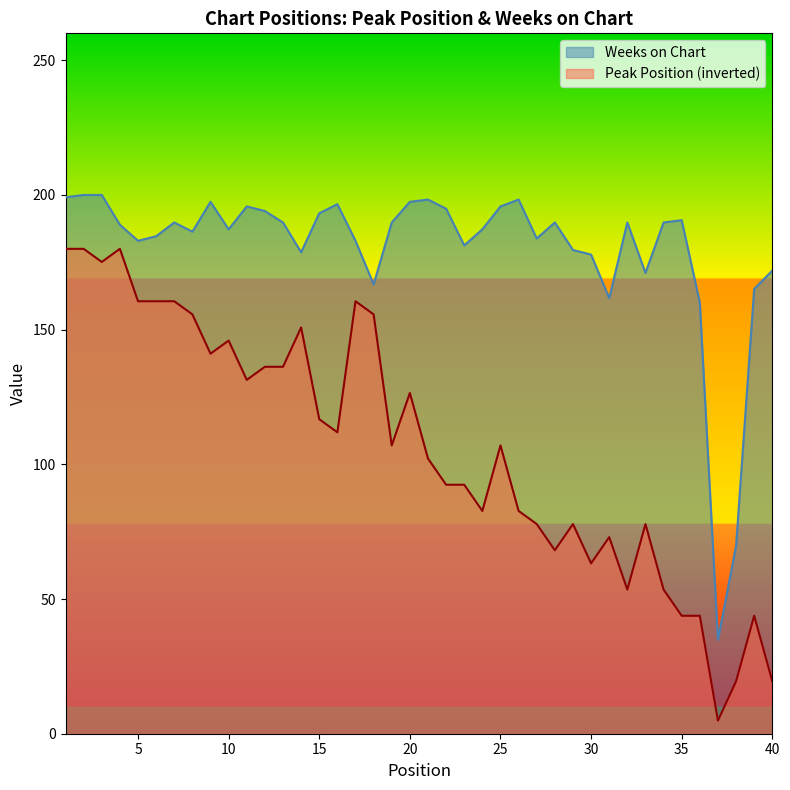

Where is Peak Position nearest to the value 92?

22